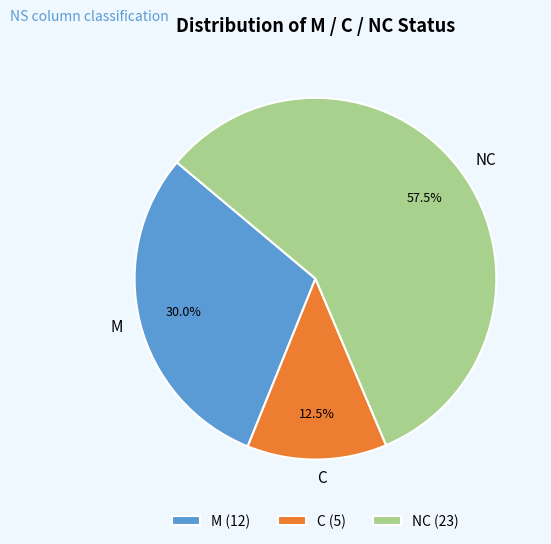

To the nearest percent, what is the average slice percentage?

33%